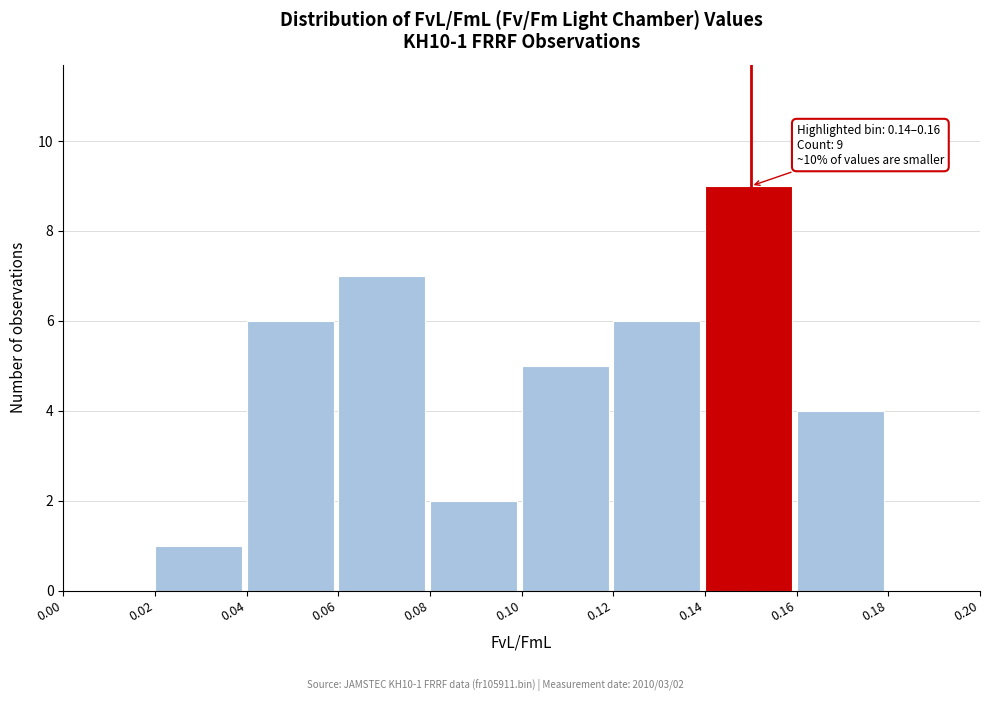

Over which range of the x-axis is the bar tallest?

0.14 to 0.16